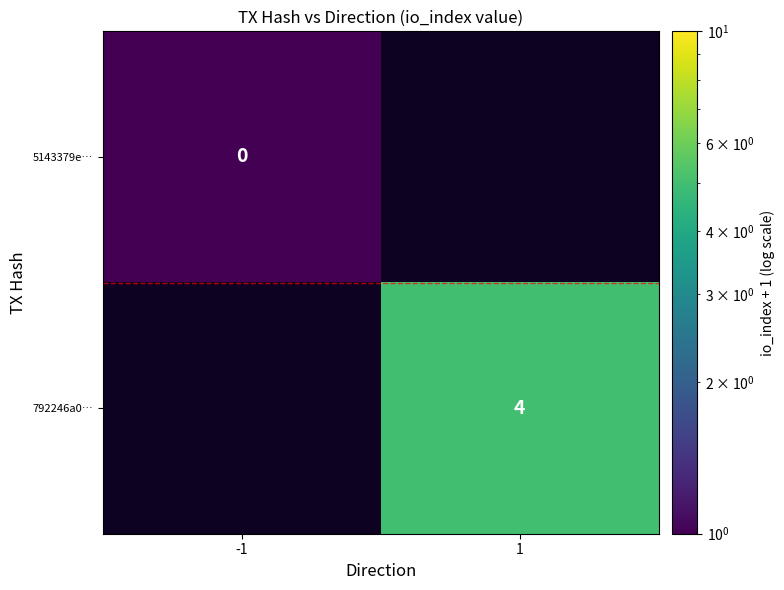

Is it true that 792246a0… equals 2 at 1?

False